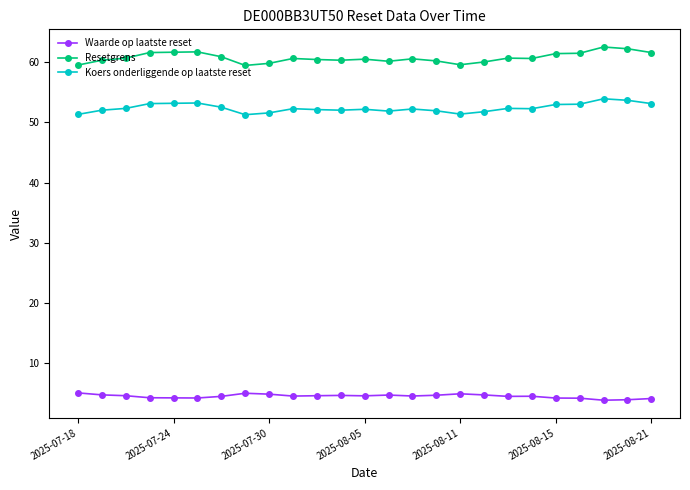

Rank the series by their maximum value, from highest to lowest.

Resetgrens, Koers onderliggende op laatste reset, Waarde op laatste reset